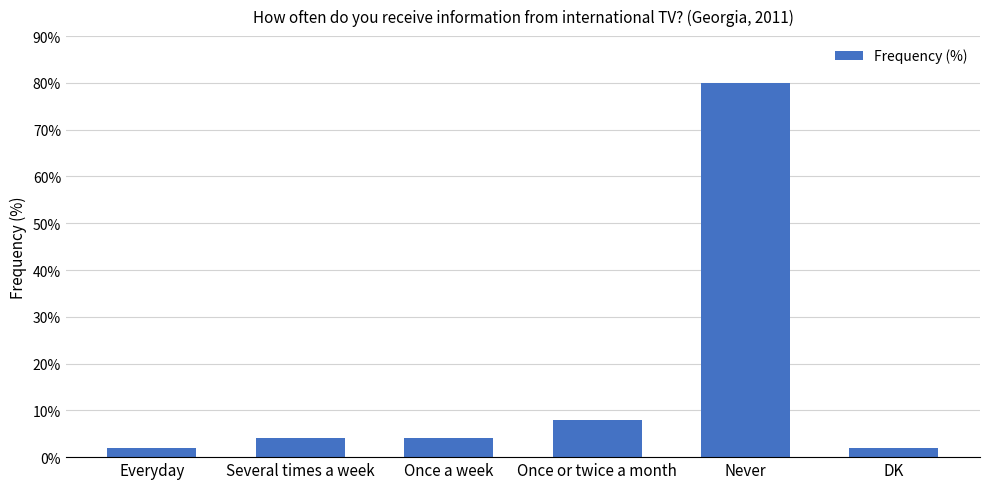

What is the greatest value displayed?

80